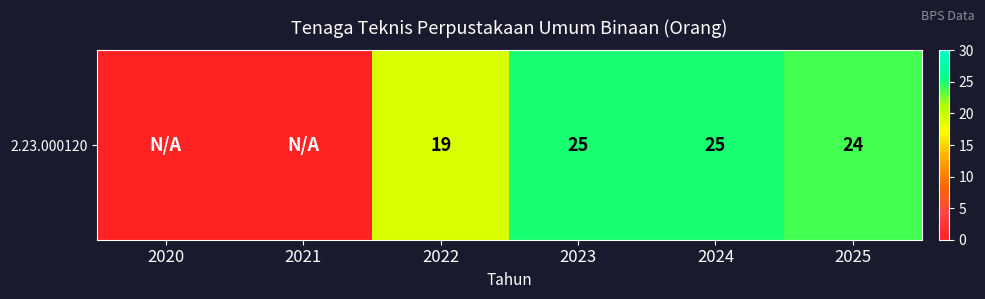

What is the difference between the second highest and second lowest values?

25